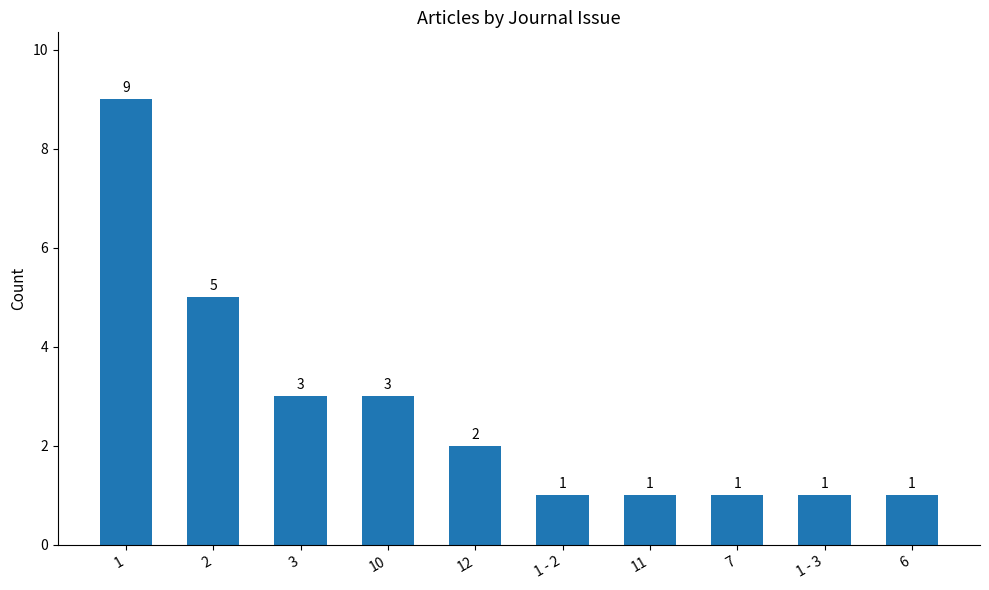

Between 1 - 2 and 3, which is larger?

3